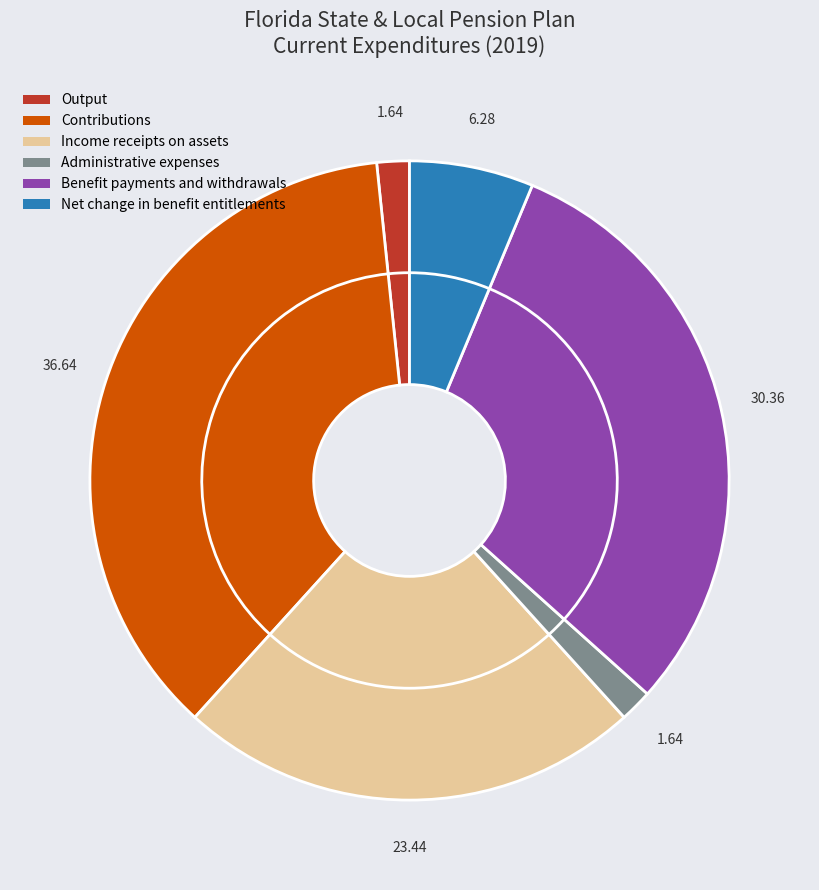

Rank the categories by value from lowest to highest.

Output, Administrative expenses, Net change in benefit entitlements, Income receipts on assets, Benefit payments and withdrawals, Contributions